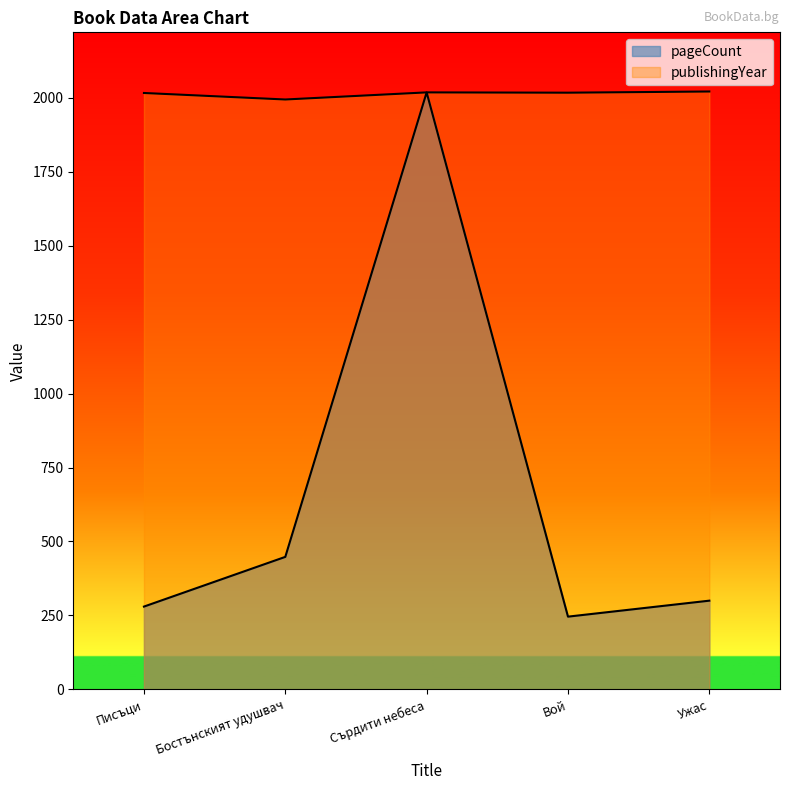

Where is publishingYear nearest to the value 2007?

Писъци